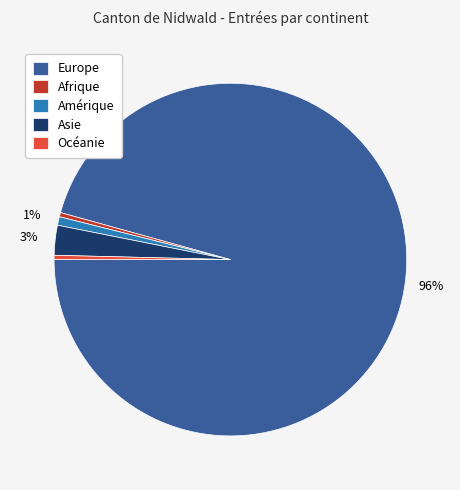

Which slice is the largest?

Europe